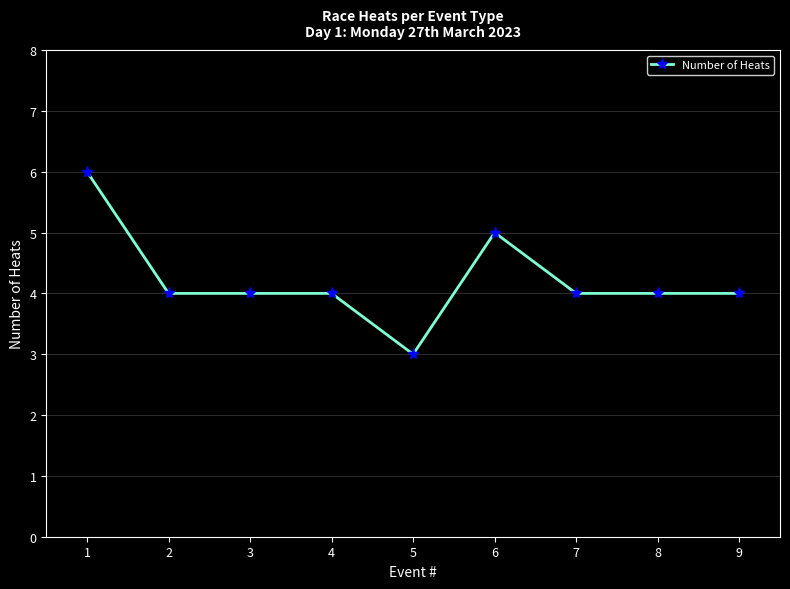

What is the approximate value at 8?

4